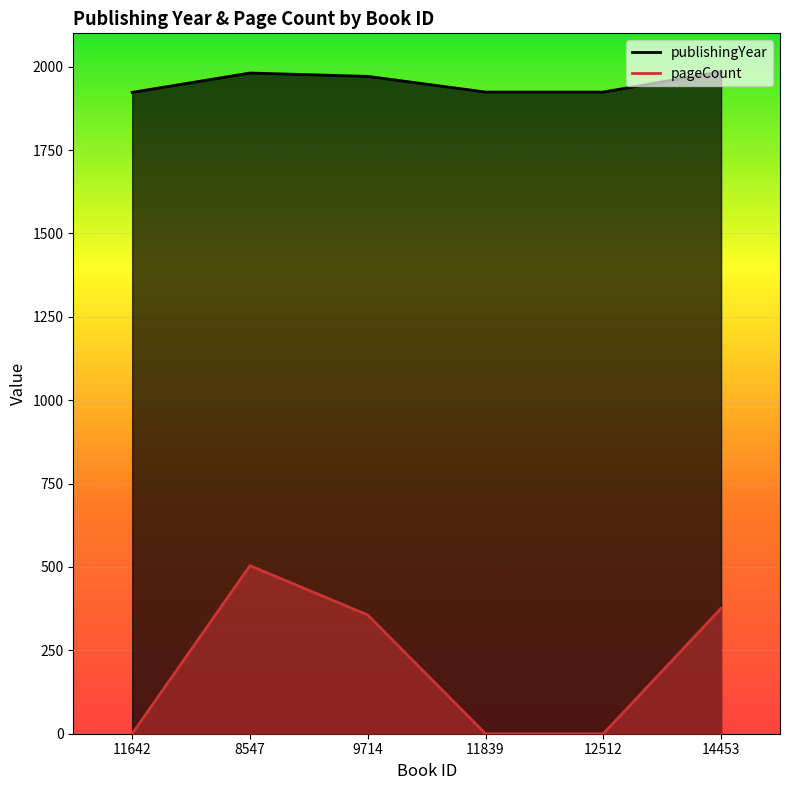

True or false: publishingYear has a value of 1923 at 11642.

True